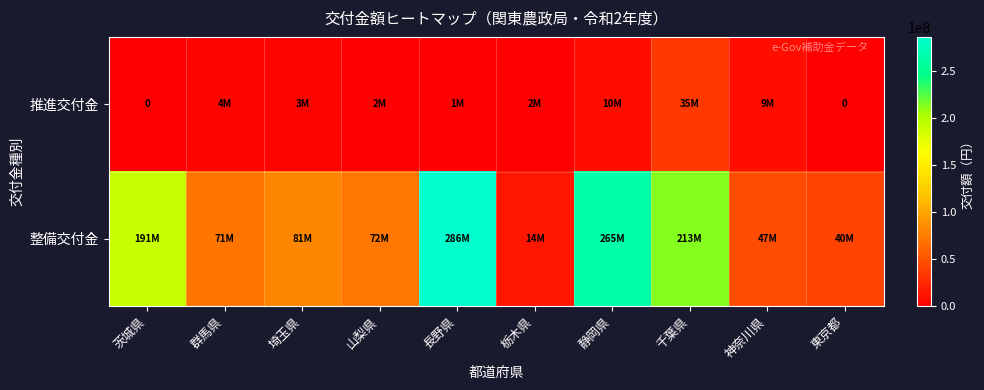

What is the difference between the highest and lowest values at 茨城県?

190535664